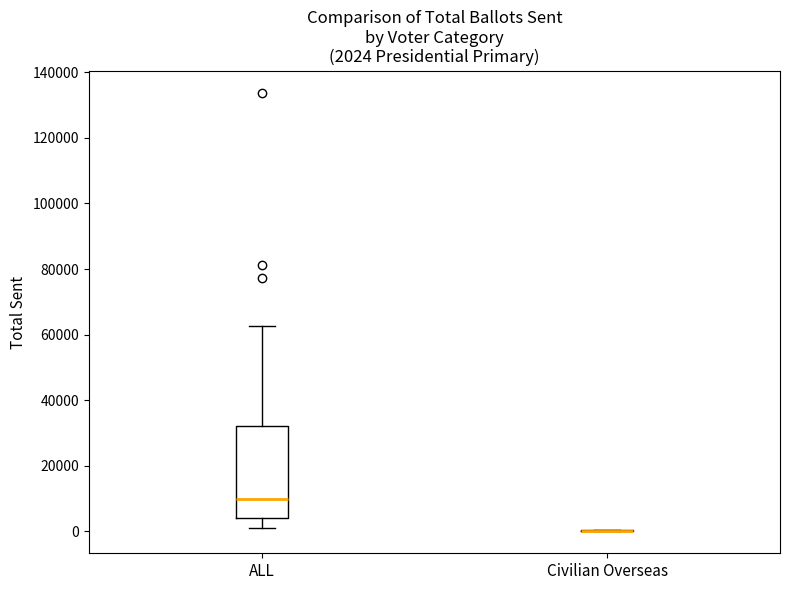

Comparing the boxes themselves (not the whiskers), which one is the tallest?

ALL